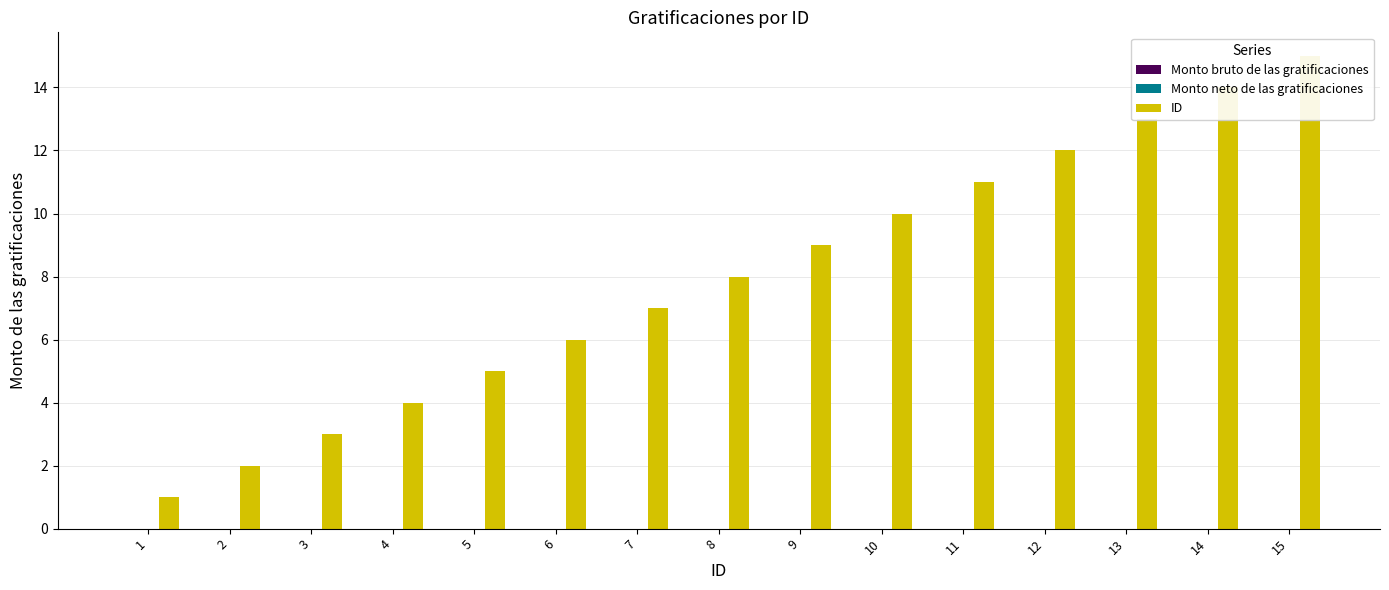

Where is Monto neto de las gratificaciones nearest to the value 0?

1